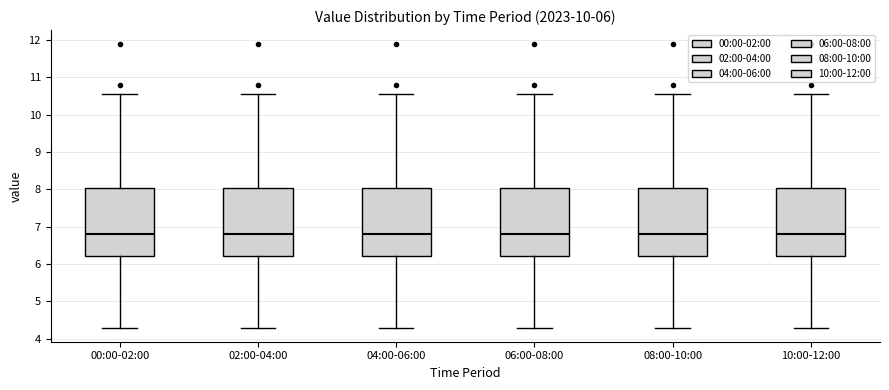

Reading left to right, read every box against the y-axis: the position of its median line, the range the box covers, and the ends of its whiskers. The values are not printed on the chart, so give them approximately, as read against the axis.

00:00-02:00: median 6.8, box 6.2 to 8.0, whiskers 4.3 to 10.6
02:00-04:00: median 6.8, box 6.2 to 8.0, whiskers 4.3 to 10.6
04:00-06:00: median 6.8, box 6.2 to 8.0, whiskers 4.3 to 10.6
06:00-08:00: median 6.8, box 6.2 to 8.0, whiskers 4.3 to 10.6
08:00-10:00: median 6.8, box 6.2 to 8.0, whiskers 4.3 to 10.6
10:00-12:00: median 6.8, box 6.2 to 8.0, whiskers 4.3 to 10.6